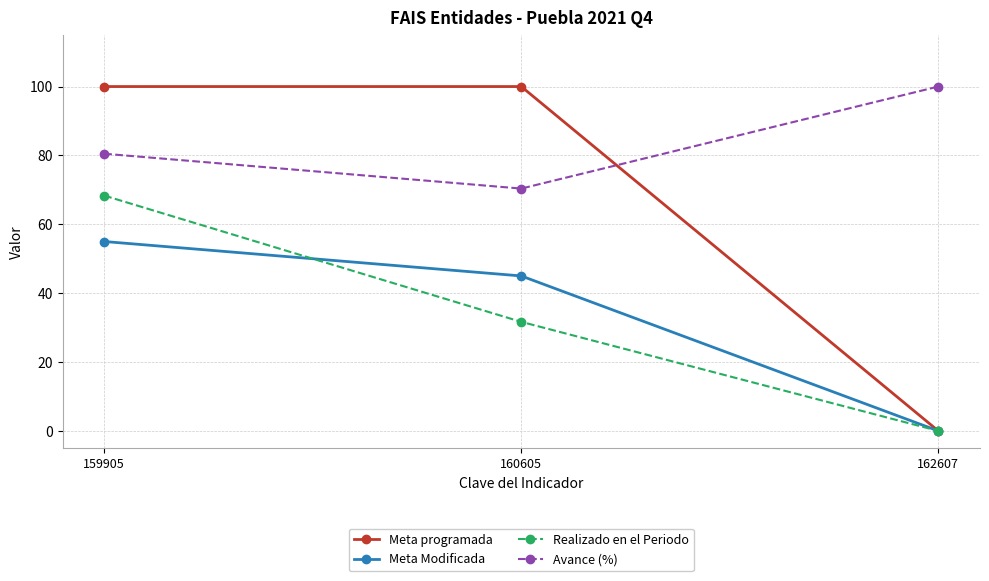

At how many categories does at least one series exceed 18?

3